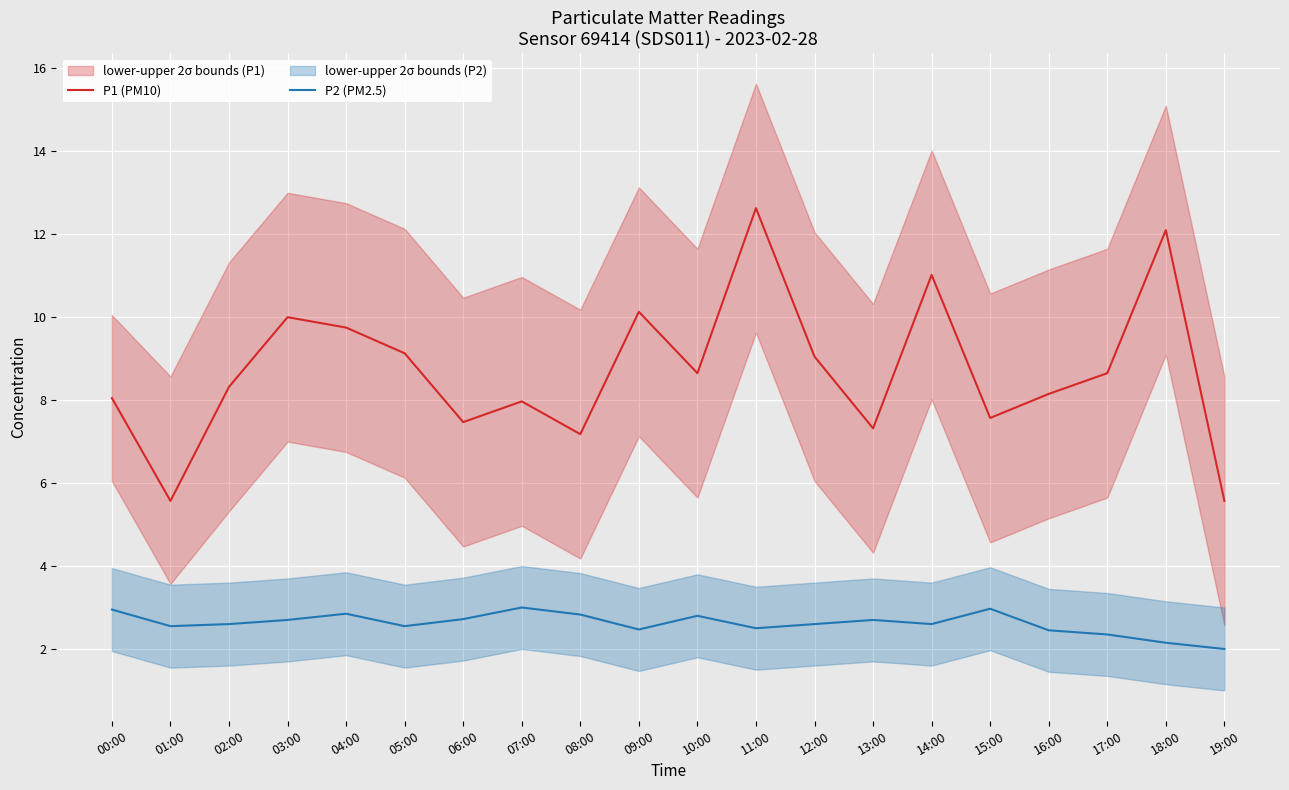

The P2 (PM2.5) series shows 3.5 at 12:00. True or false?

False